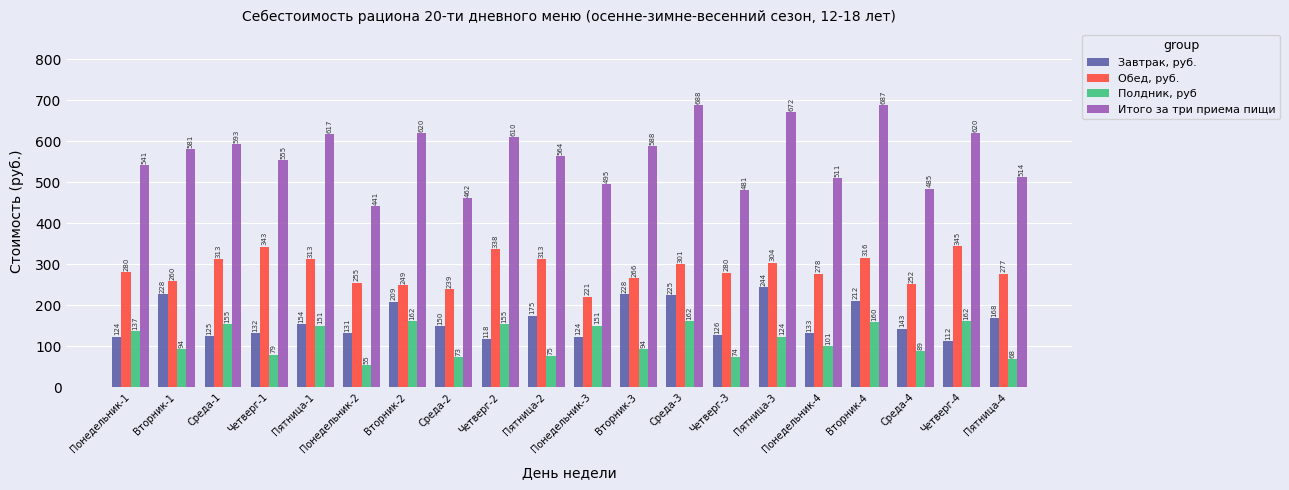

Does the chart contain any negative values?

No